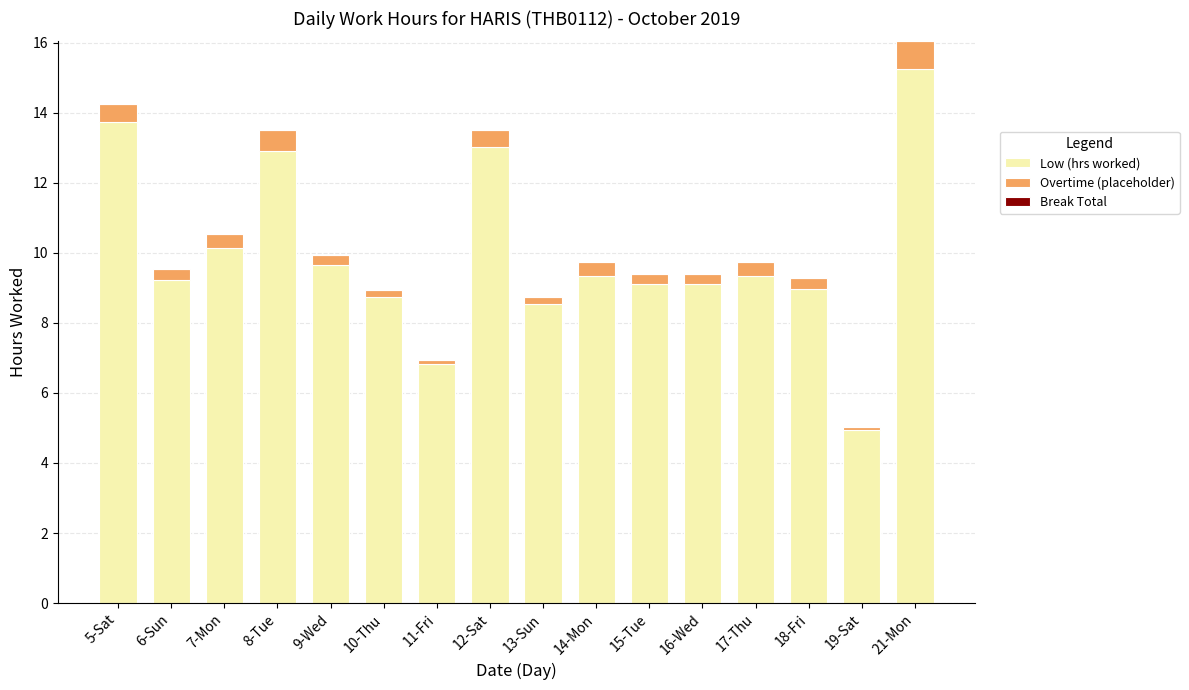

How many bars are there in total?

16